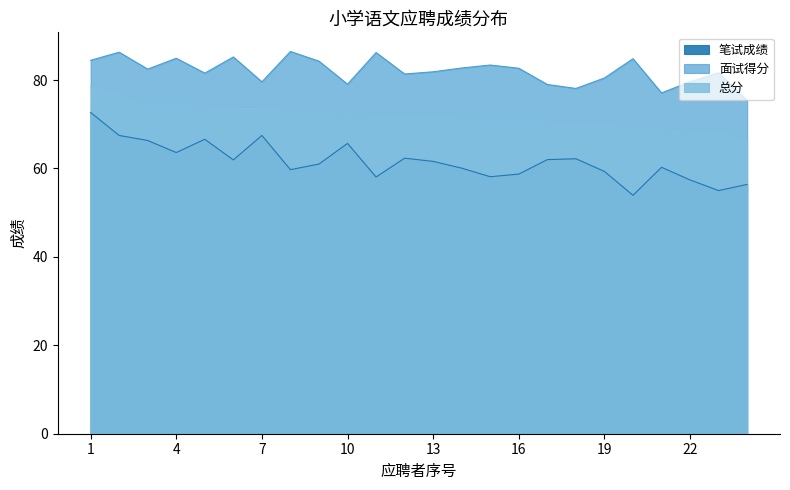

Which category has the lowest value across all series?

20